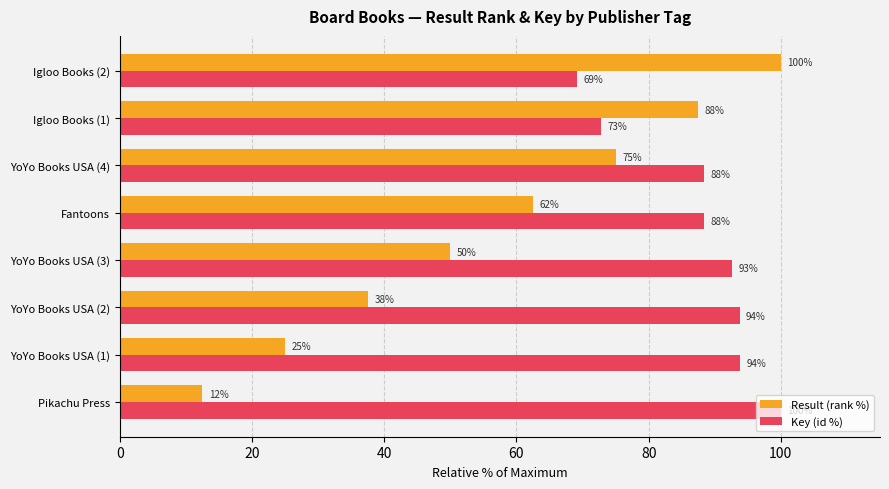

Which series has the largest range (max minus min)?

Result (rank %)